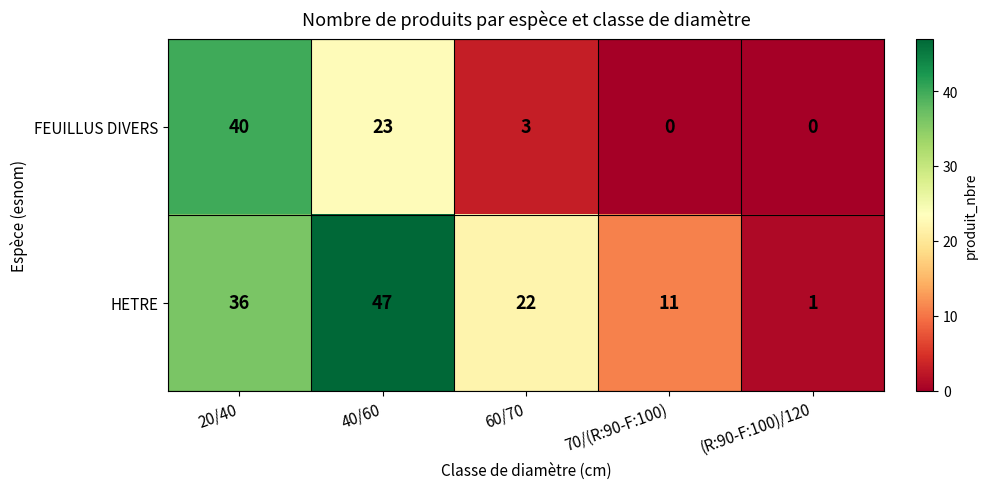

The FEUILLUS DIVERS series shows 38 at 40/60. True or false?

False